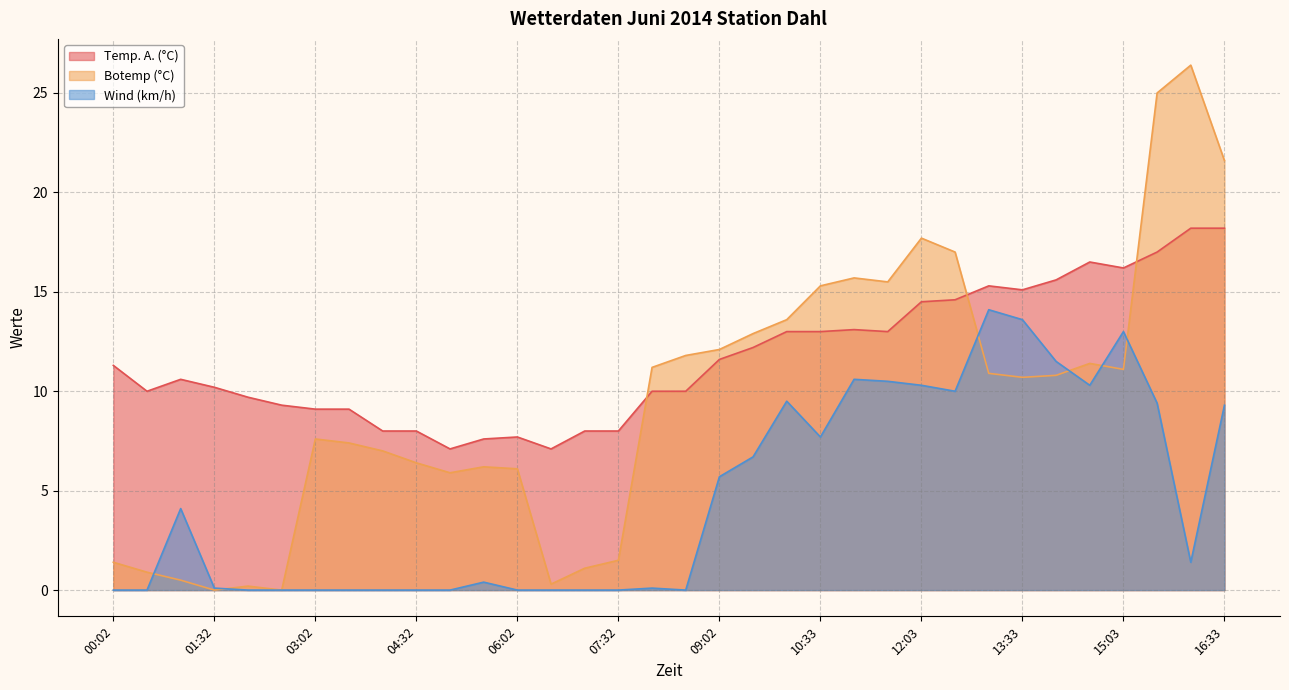

How many lines are shown in the chart?

3